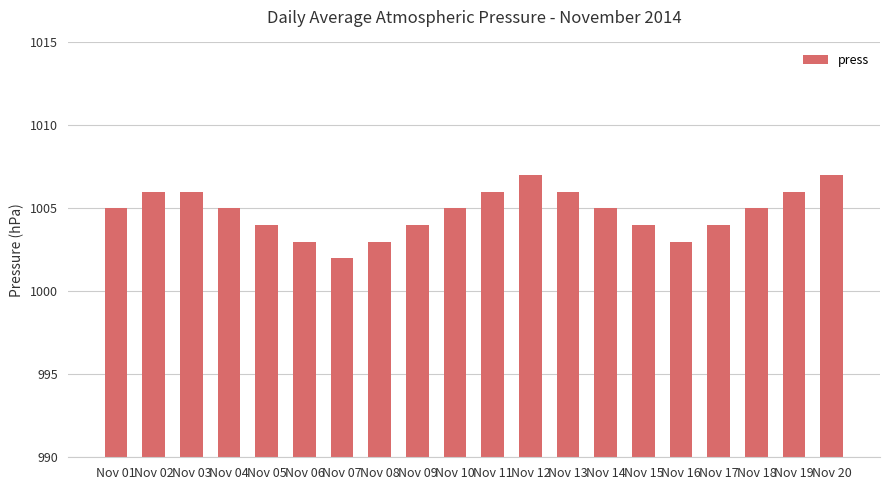

What is the value of the 20th bar from the left?

1007